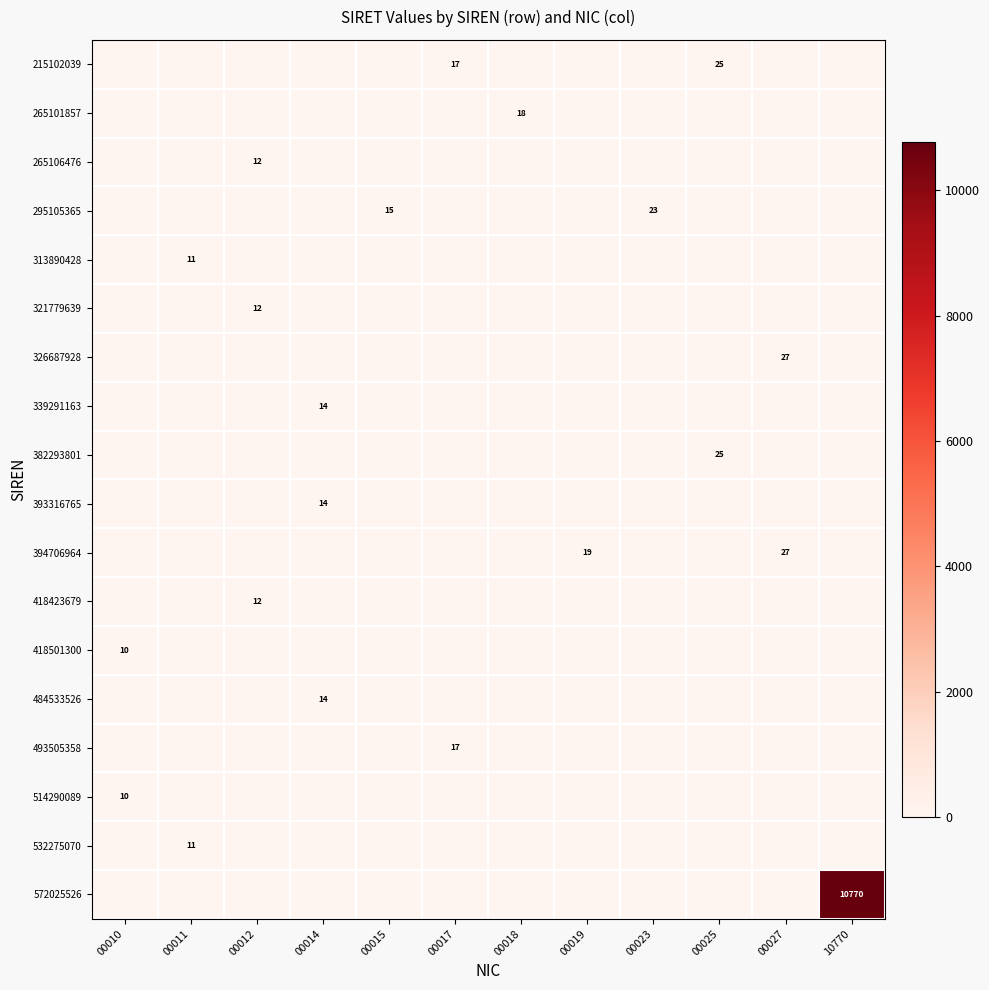

How many distinct data groups are displayed?

18